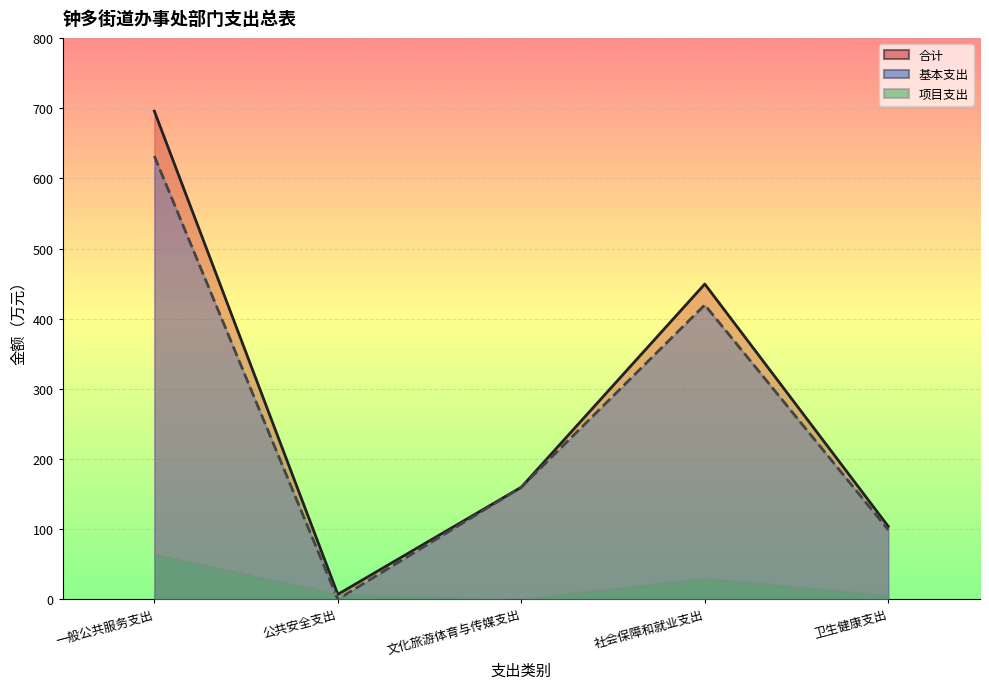

Is the value of 项目支出 at 一般公共服务支出 greater than the value of 基本支出 at 卫生健康支出?

No